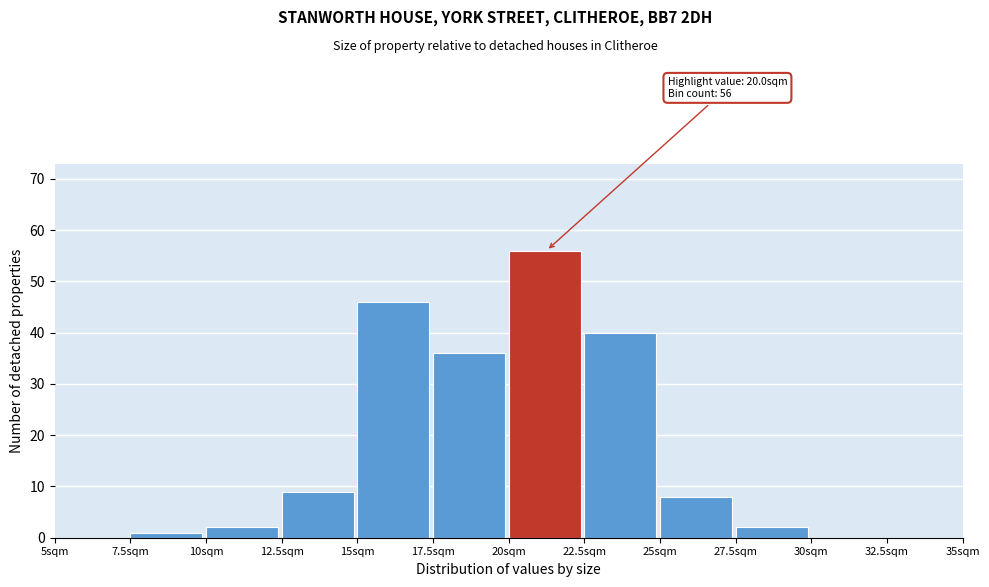

Which range on the x-axis has the tallest bar?

20.0 to 22.5